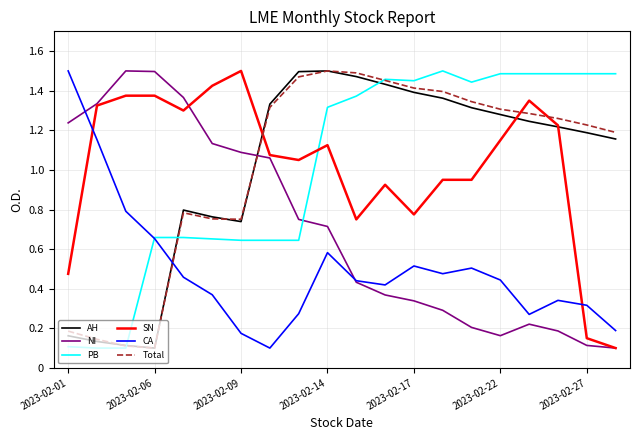

True or false: CA and Total intersect in this chart.

True